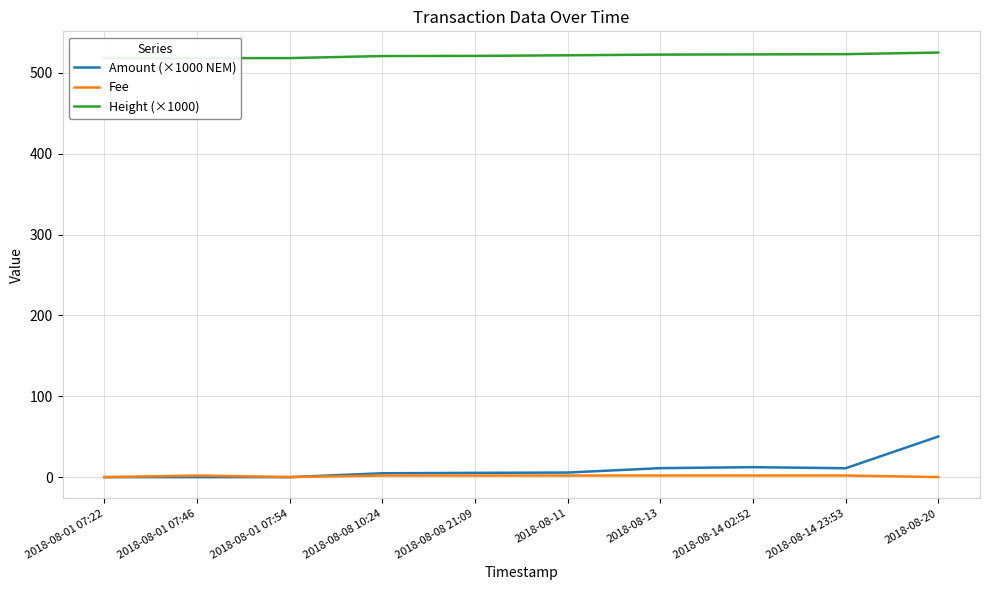

Between 2018-08-13 and 2018-08-14 23:53, which is larger?

2018-08-13